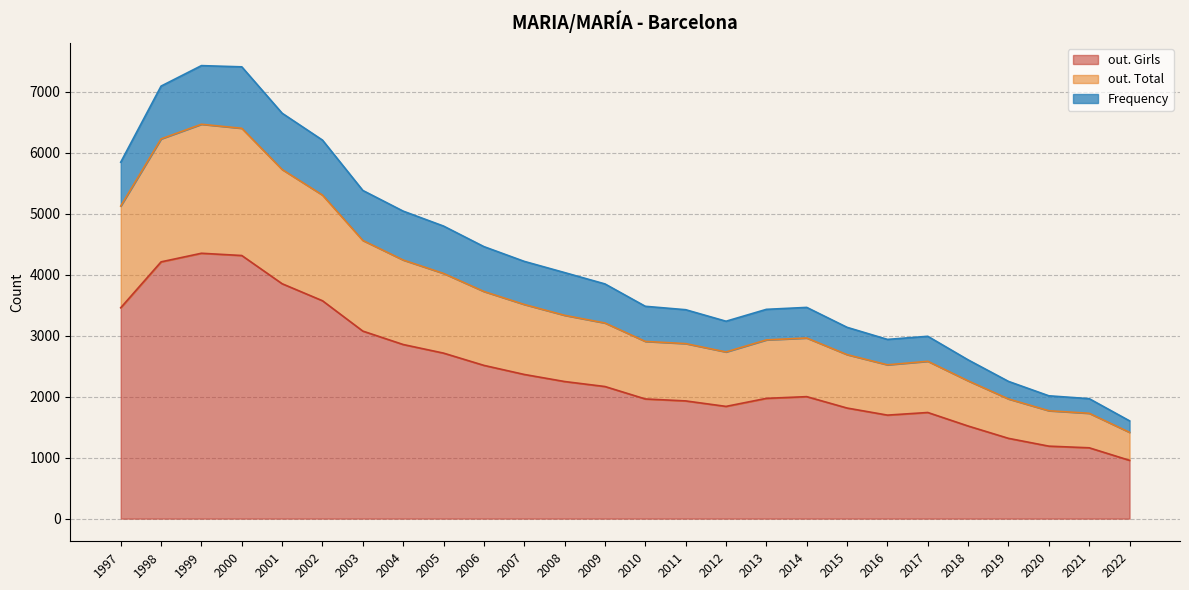

What is the minimum value shown in the chart?

956